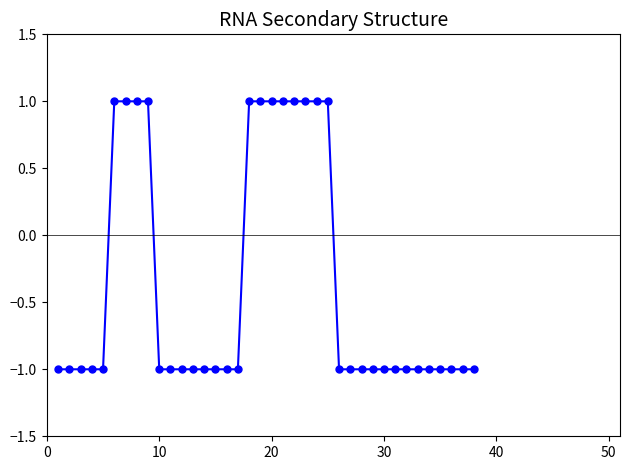

Does the chart display data point markers on the line(s)?

Yes